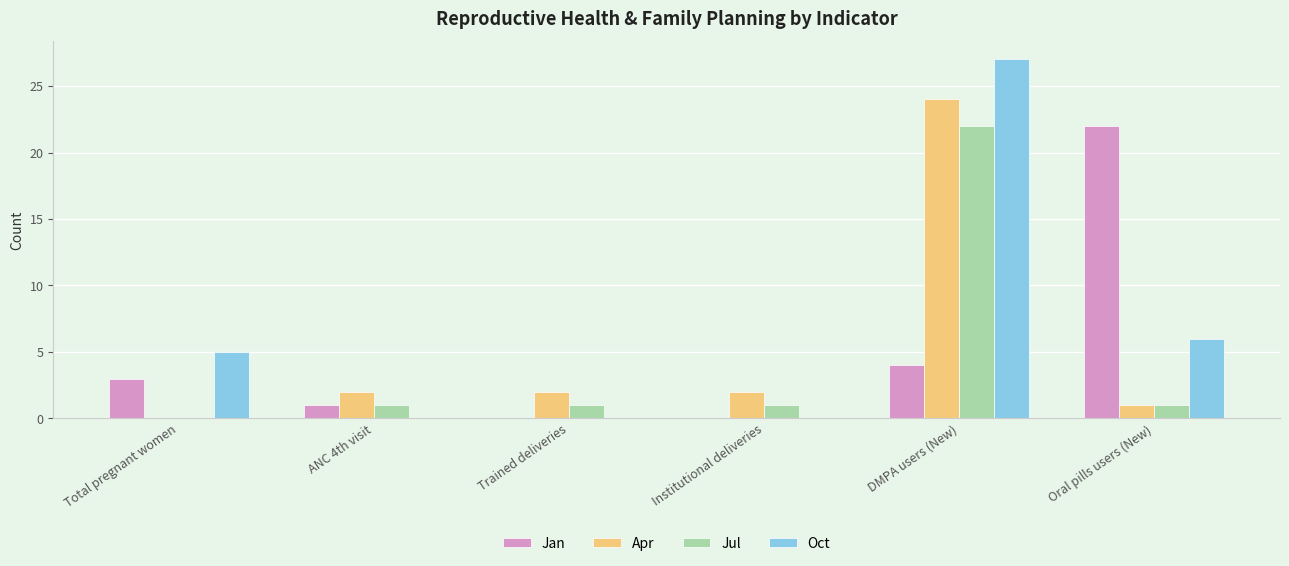

How many series are shown in this chart?

4